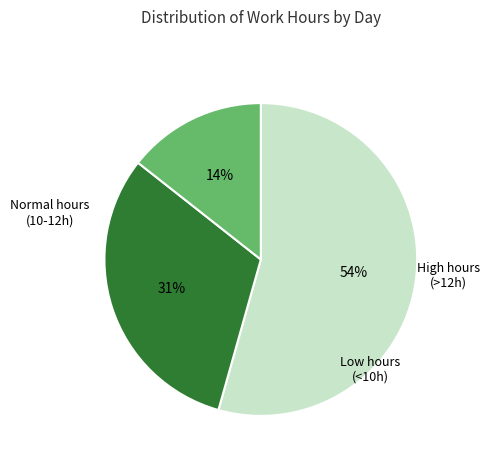

How many segments does this pie chart have?

3